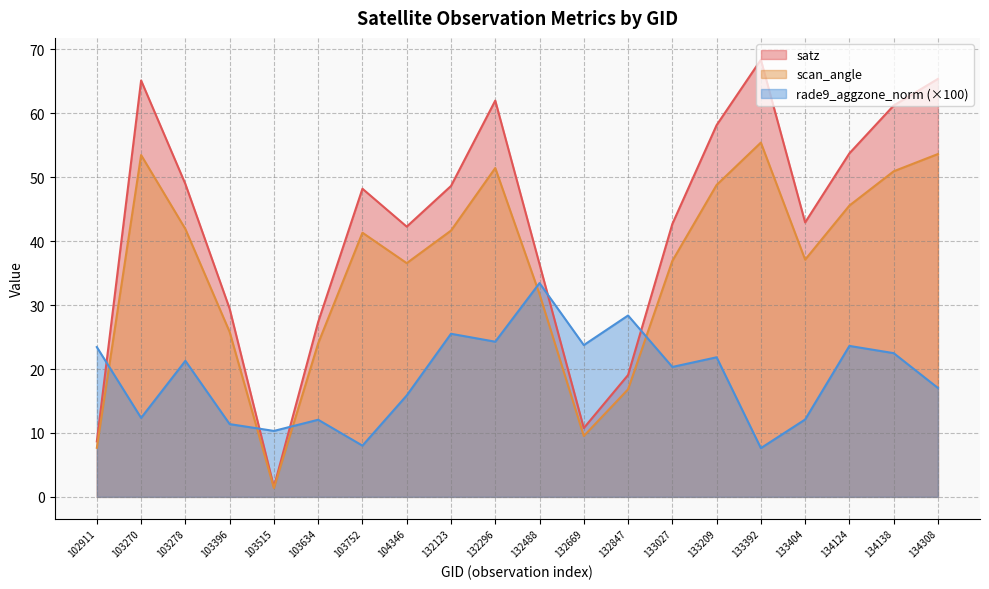

What is the difference between the second highest and second lowest values in the rade9_aggzone_norm series?

20.4